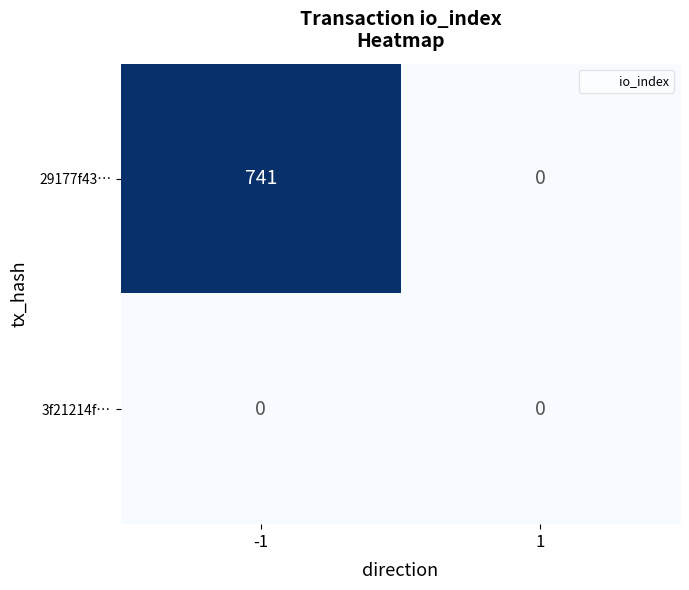

What is the sum of the 29177f43… values at 1 and -1?

741